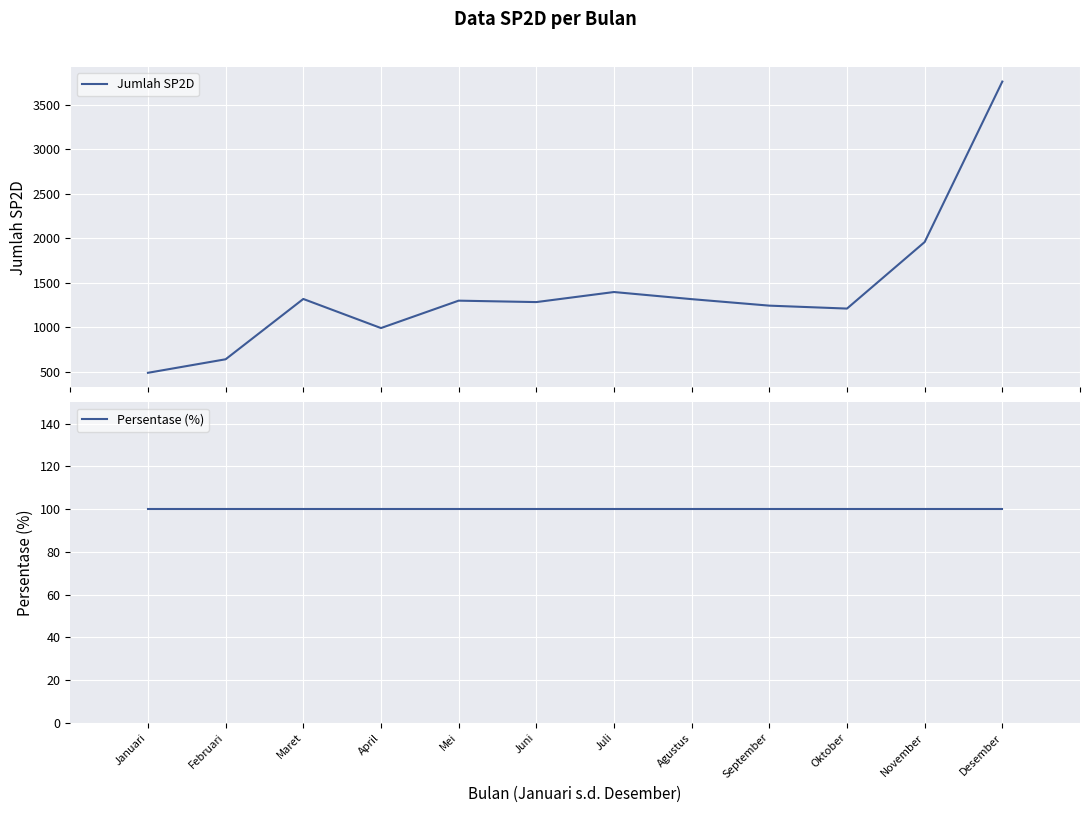

How many series are shown in this chart?

2